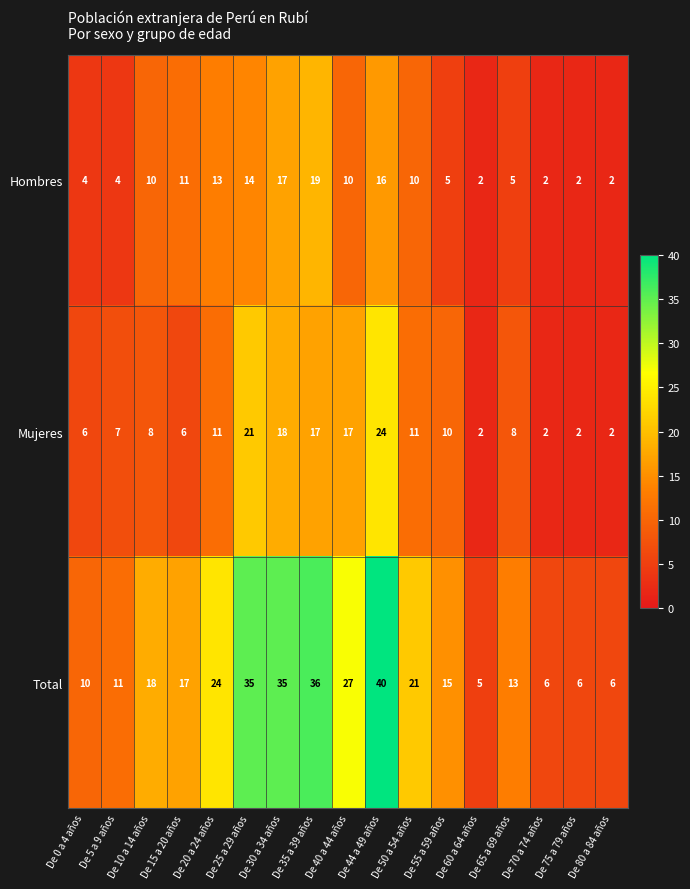

Which label corresponds to the largest value in the chart?

De 44 a 49 años